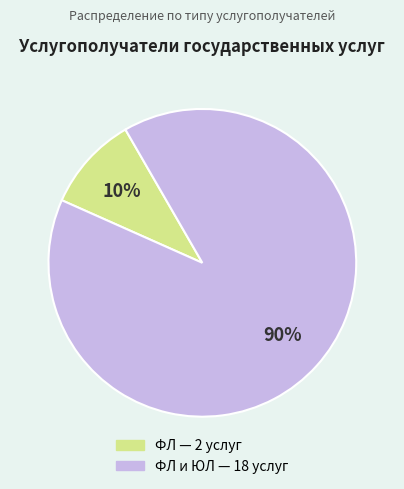

Is there a majority slice in this chart?

Yes